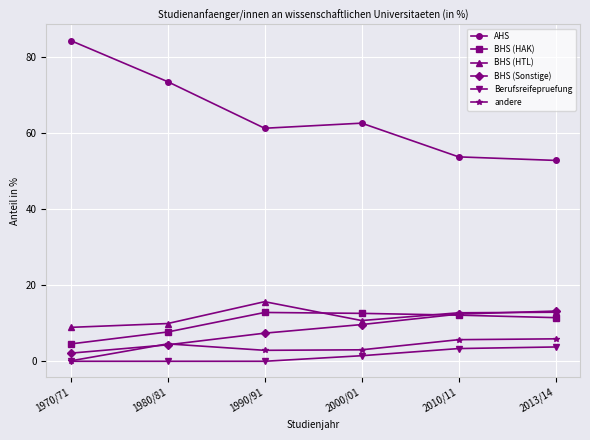

True or false: BHS (HTL) and BHS (HAK) intersect in this chart.

True